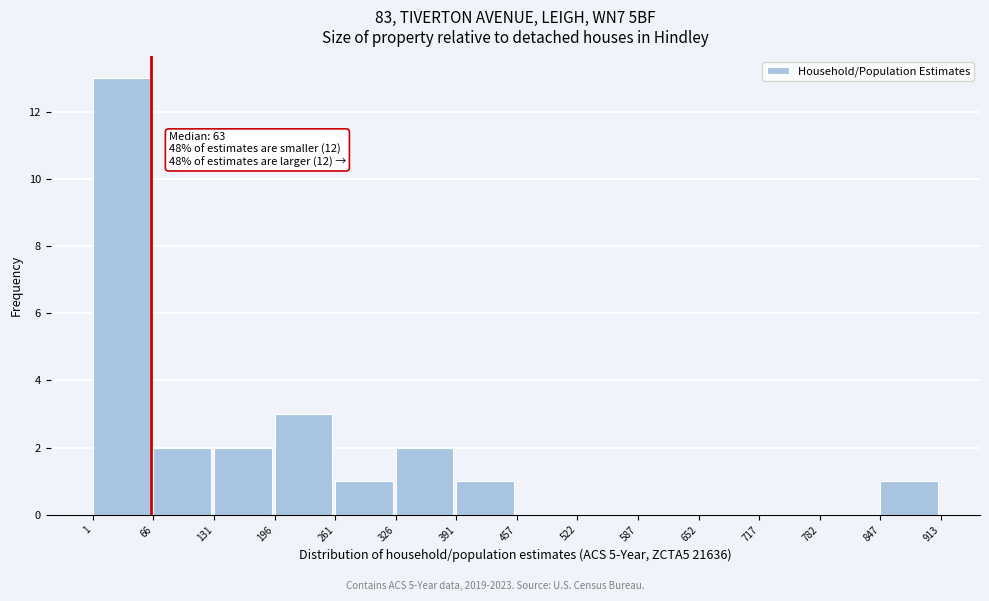

Which range on the x-axis has the tallest bar?

1 to 66